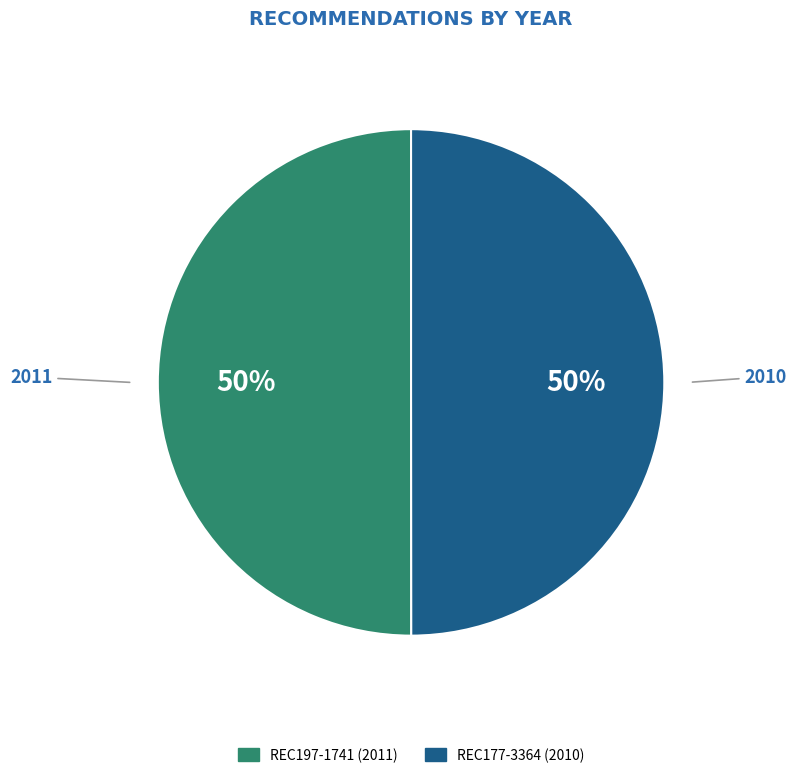

What percentage is the REC177-3364 slice, to the nearest percent?

50%